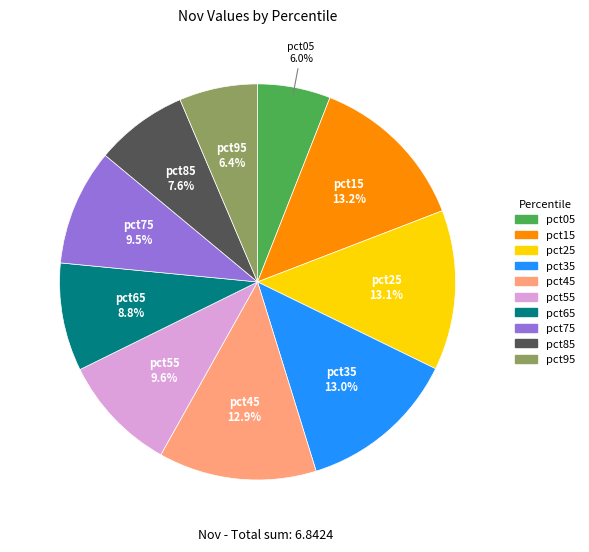

Does pct35 account for over 50% of the chart?

No